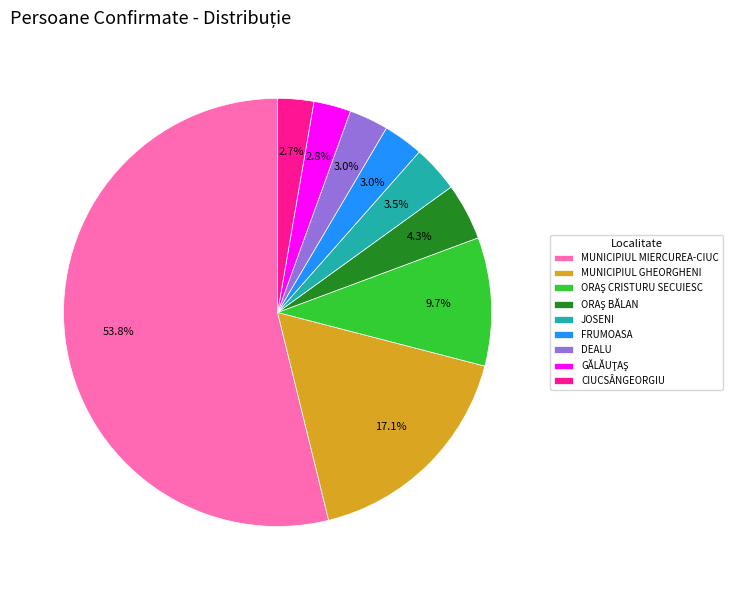

What percentage is NOT represented by FRUMOASA?

97.0%